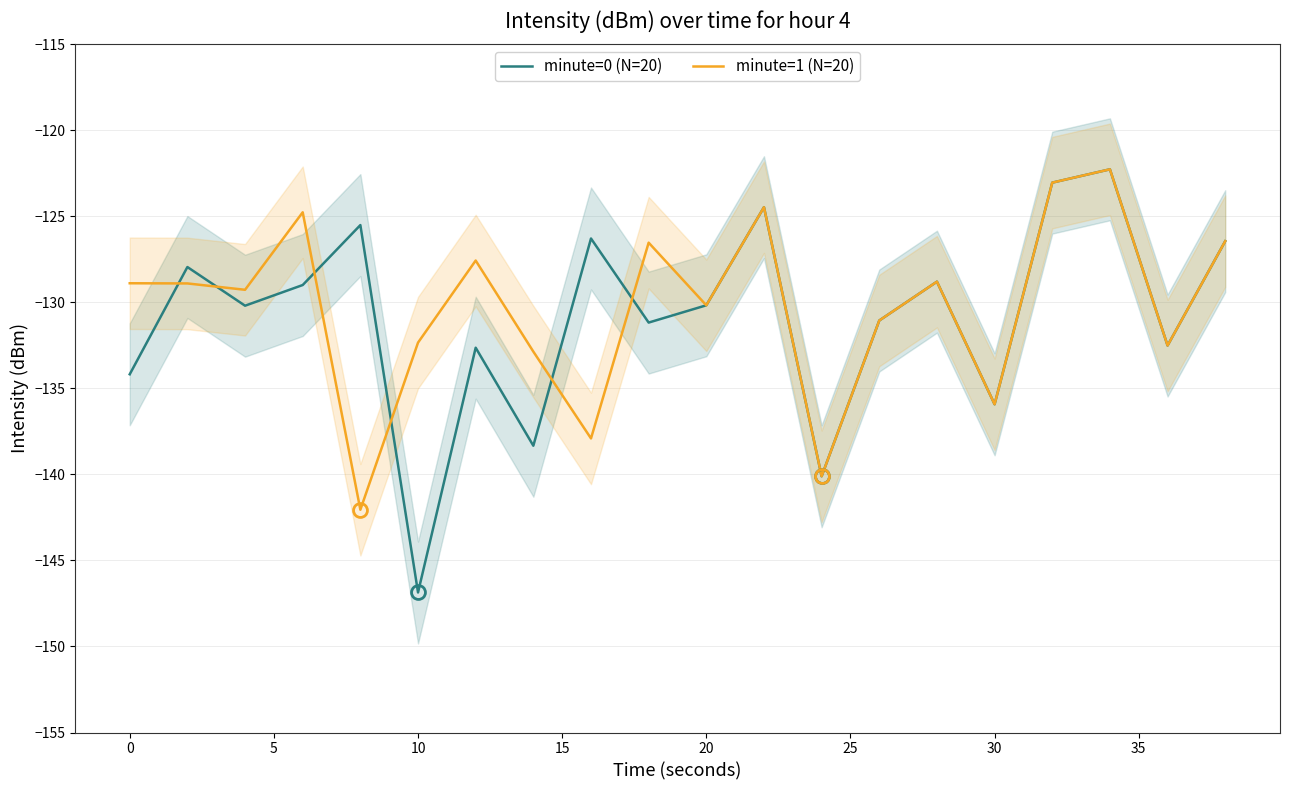

Reading left to right, what are all the values shown in this chart?

minute=0 (N=20): -134.2	-127.9	-130.2	-129.0	-125.5	-146.9	-132.6	-138.3	-126.3	-131.2	-130.2	-124.5	-140.1	-131.1	-128.8	-135.9	-123.0	-122.3	-132.5	-126.4
minute=1 (N=20): -128.9	-128.9	-129.3	-124.8	-142.1	-132.3	-127.6	-132.9	-137.9	-126.5	-130.2	-124.5	-140.1	-131.1	-128.8	-135.9	-123.0	-122.3	-132.5	-126.4